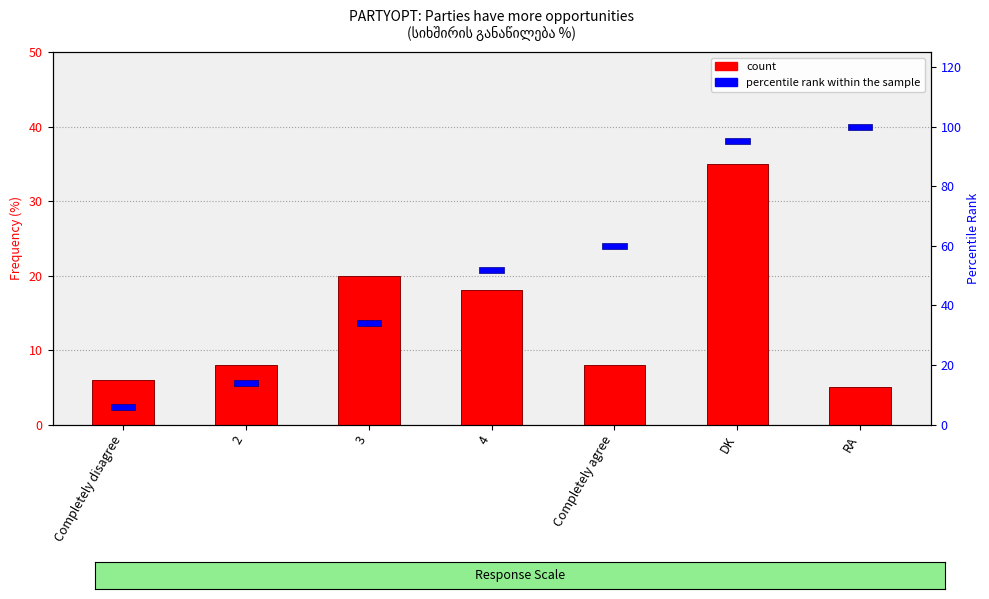

Is the value of percentile rank within the sample at Completely disagree greater than the value of count at Completely disagree?

No